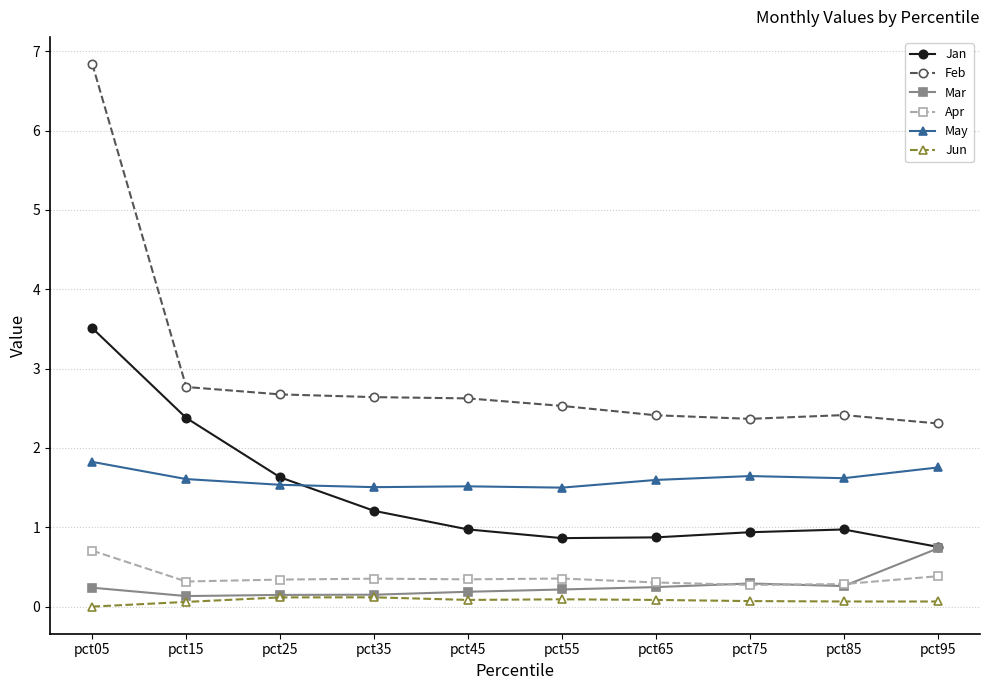

Which series has the largest range (max minus min)?

Feb